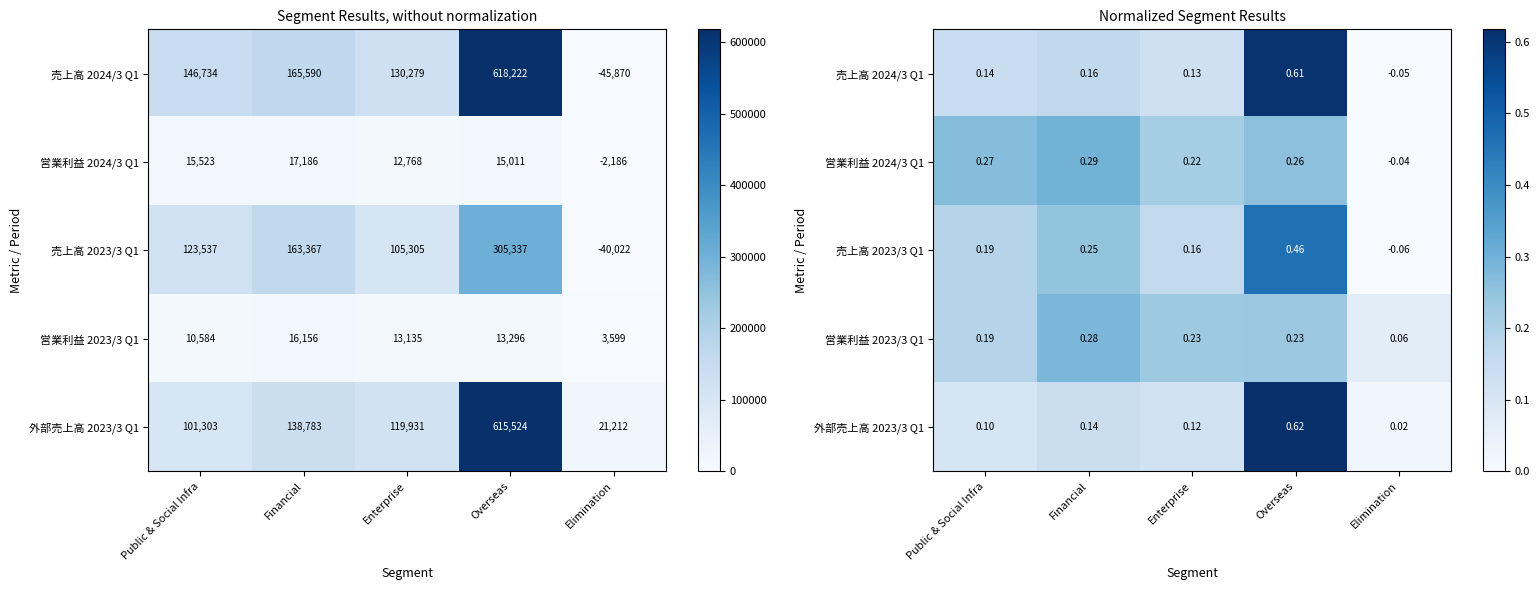

Rank the categories by 売上高 2024/3 Q1 value from highest to lowest.

Overseas, Financial, Public & Social Infra, Enterprise, Elimination